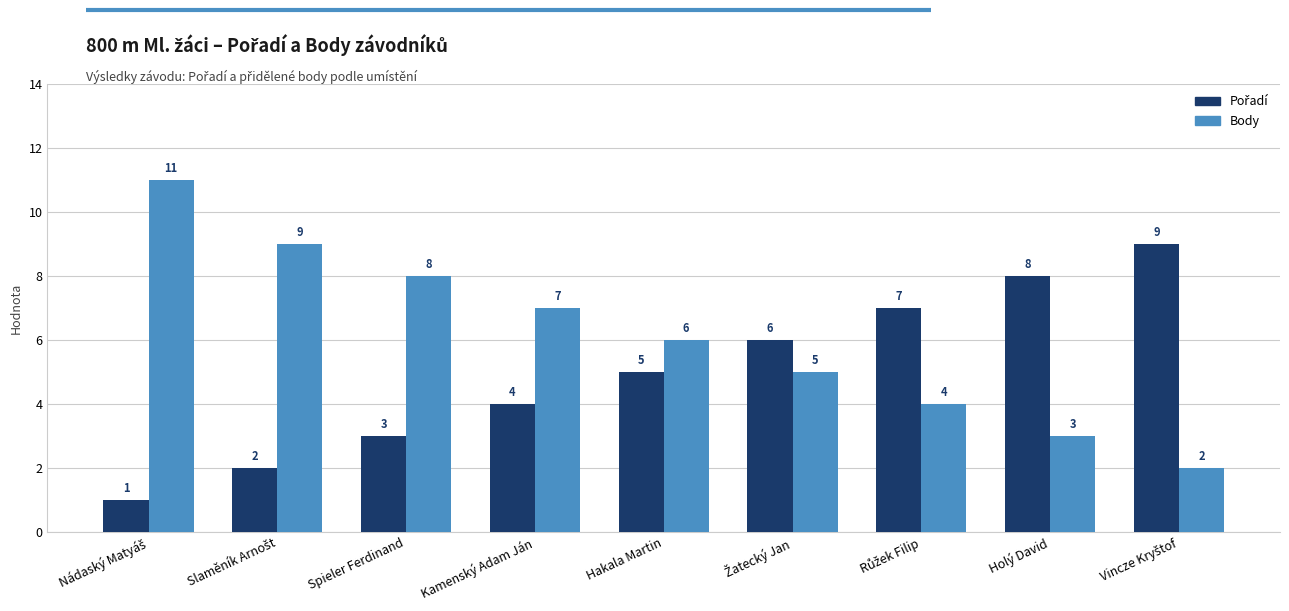

Where is Body nearest to the value 6?

Hakala Martin